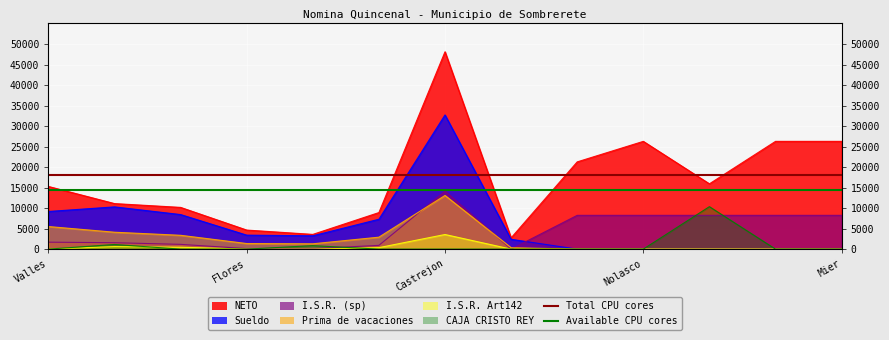

At which label is Total CPU cores closest to 18000?

Valles